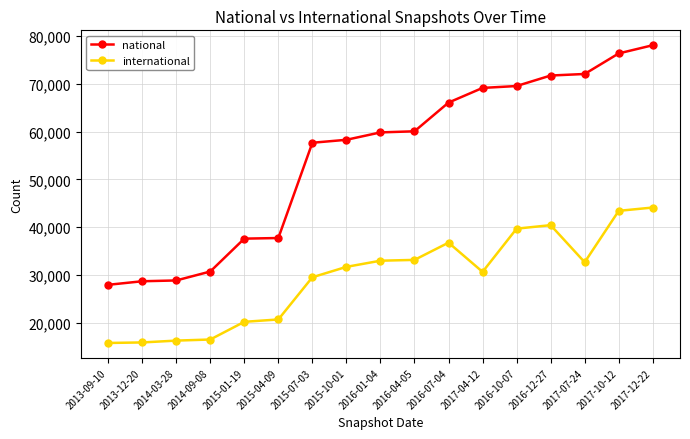

How many data points in international are less than 31707?

8